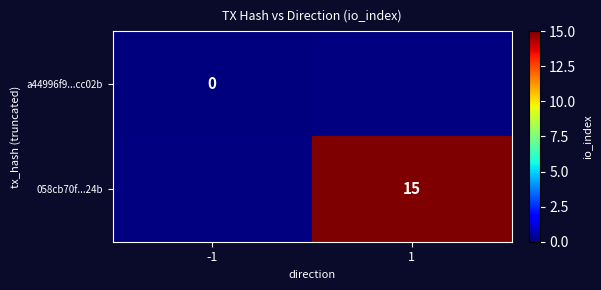

Is it true that 058cb70f...24b equals 22 at 1?

False